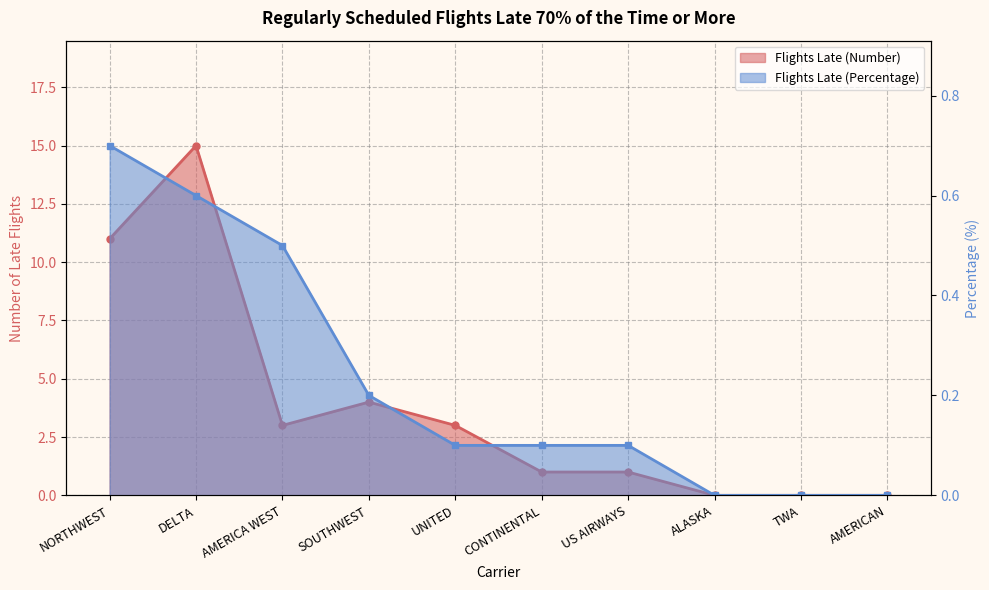

Which series has the widest spread of values?

Flights Late (Number)